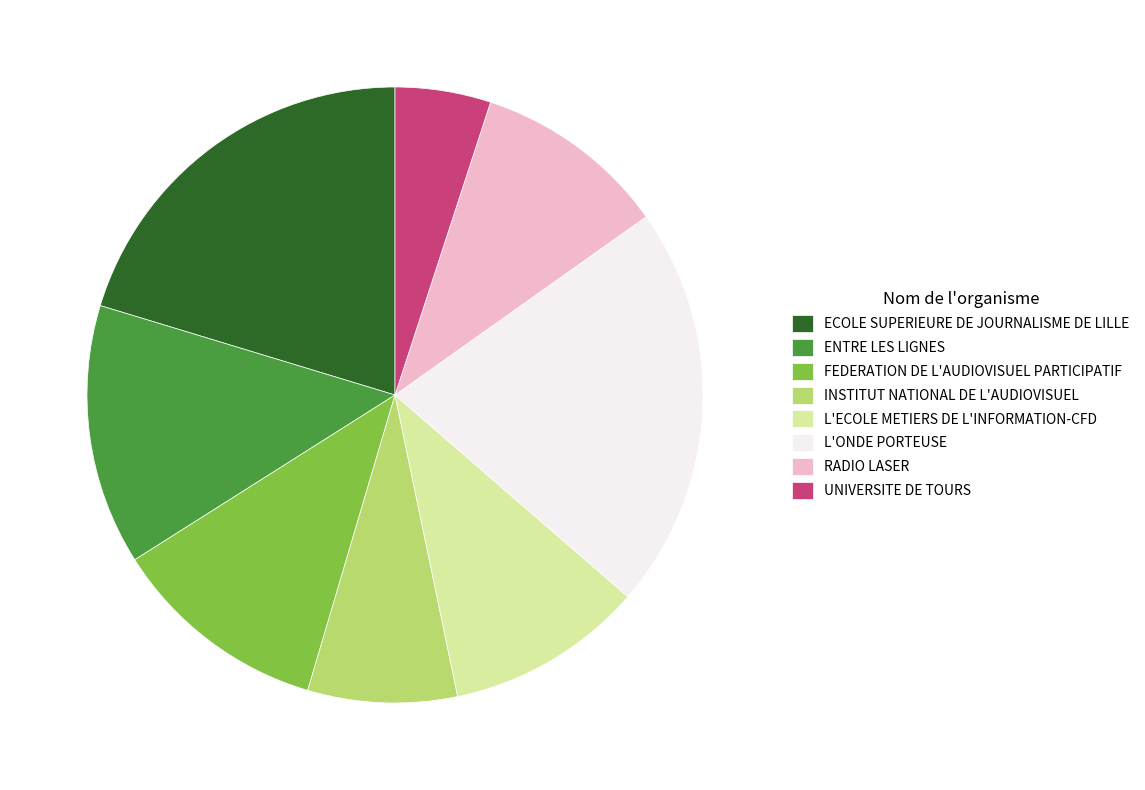

Do ECOLE SUPERIEURE DE JOURNALISME DE LILLE and L'ECOLE METIERS DE L'INFORMATION-CFD together represent more than half of the pie?

No